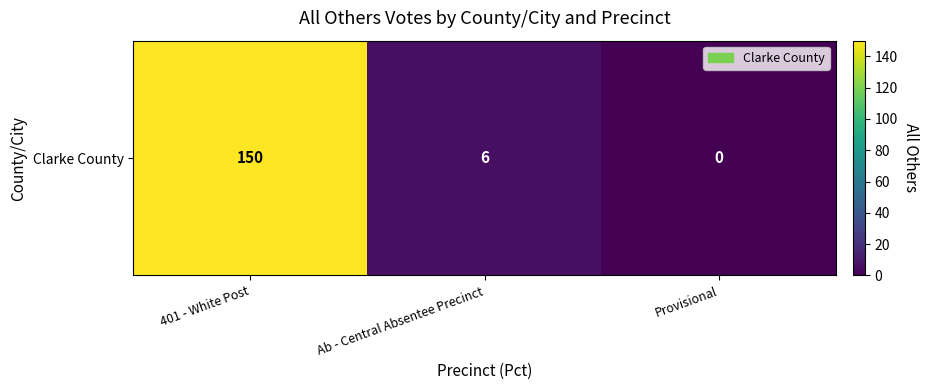

Reading left to right, what are all the values shown in this chart?

401 - White Post=150	Ab - Central Absentee Precinct=6	Provisional=0